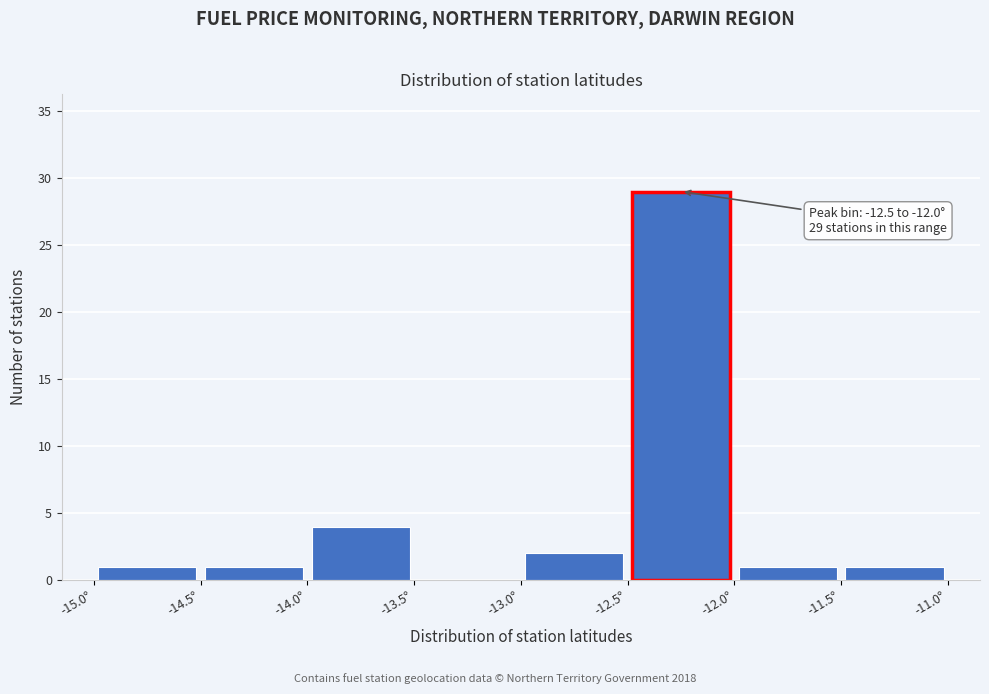

Over which range of the x-axis is the bar tallest?

-12.5 to -12.0